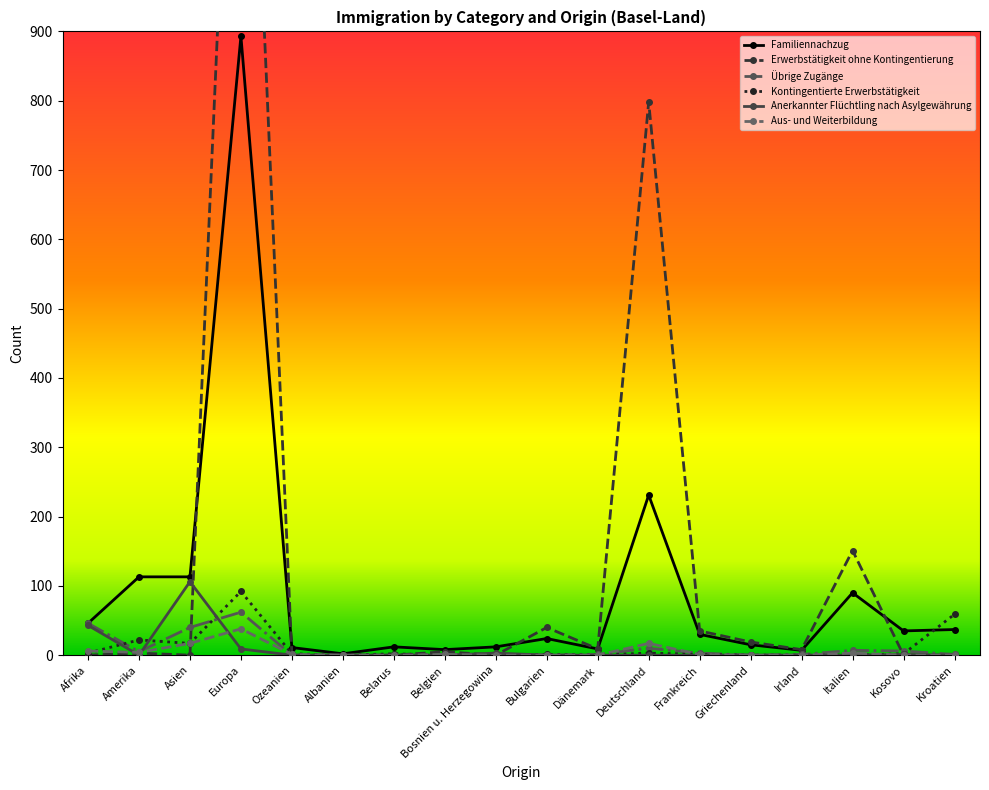

In Aus- und Weiterbildung, how many points are higher than both neighbors (excluding endpoints)?

4